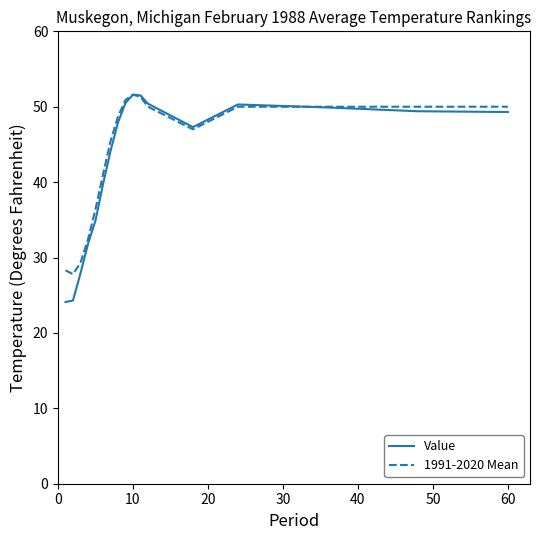

What is the minimum value shown in the chart?

24.1